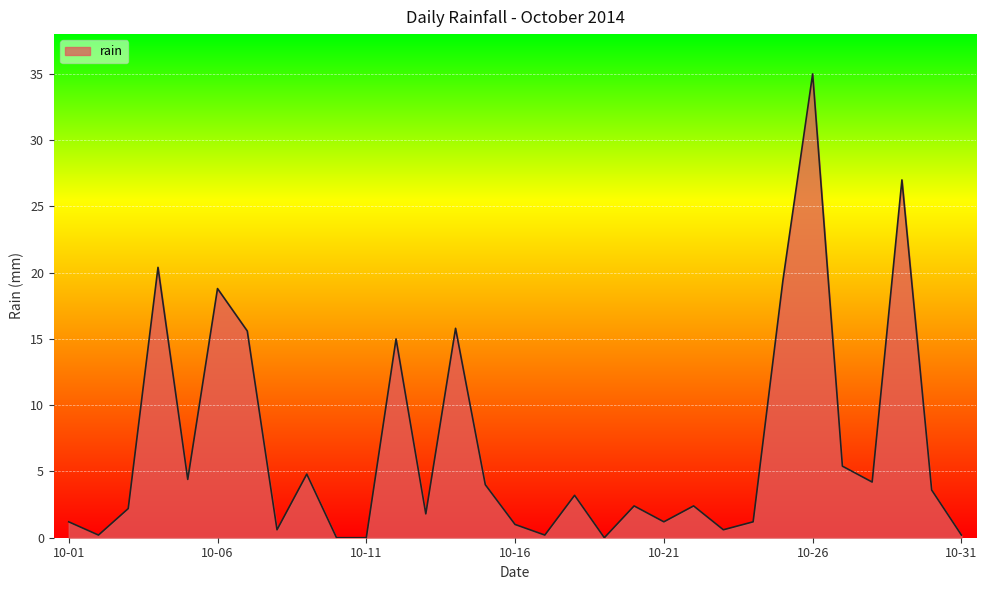

What is the difference between the maximum and minimum values?

35.0